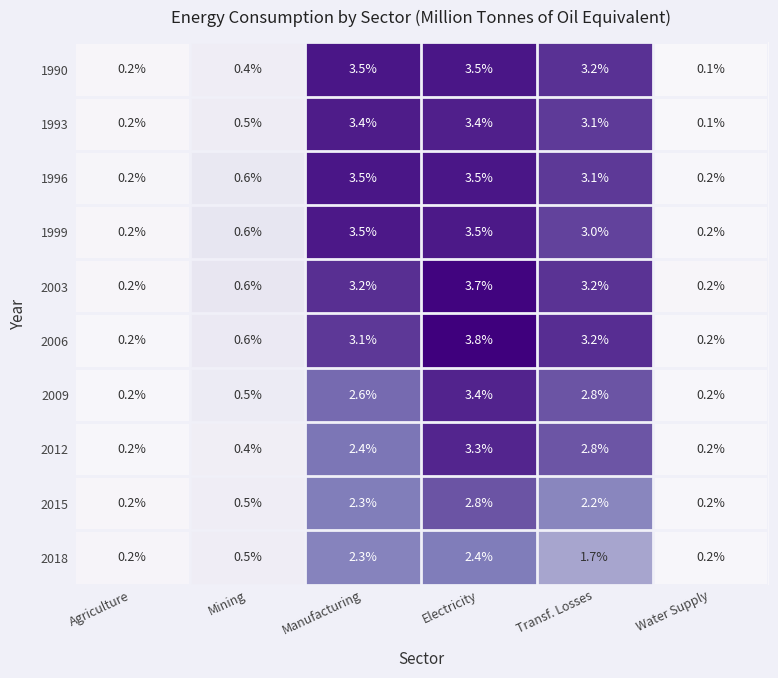

How many data points in 1990 are above 3?

3